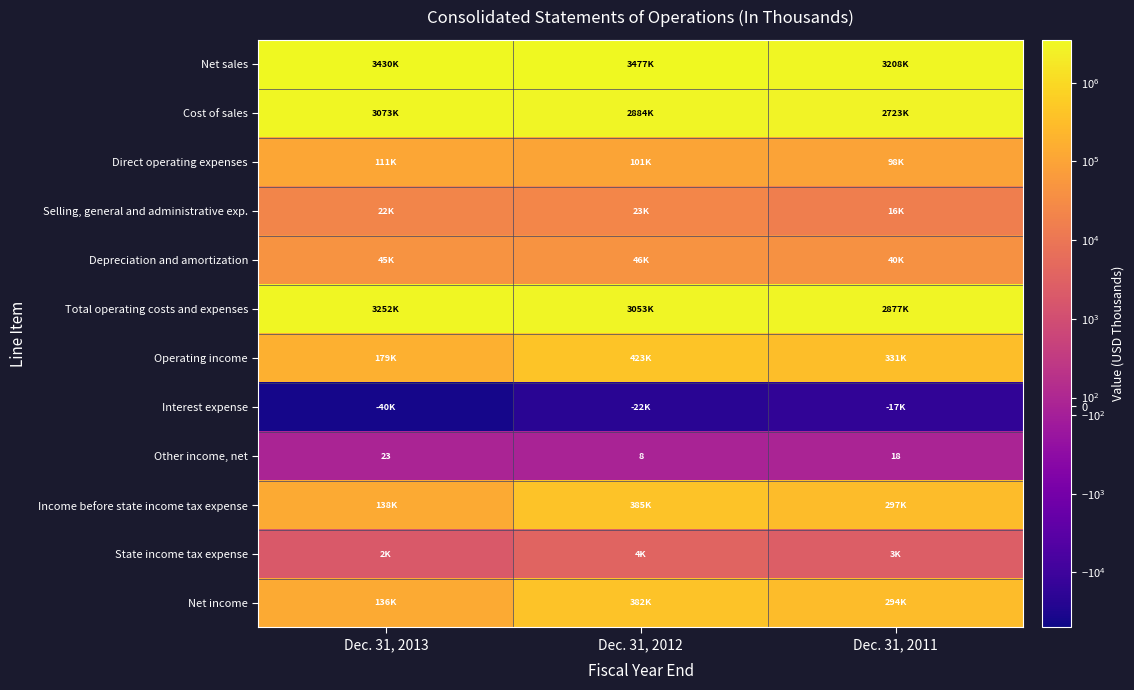

What is the difference between the maximum and minimum values in the Other income, net series?

15